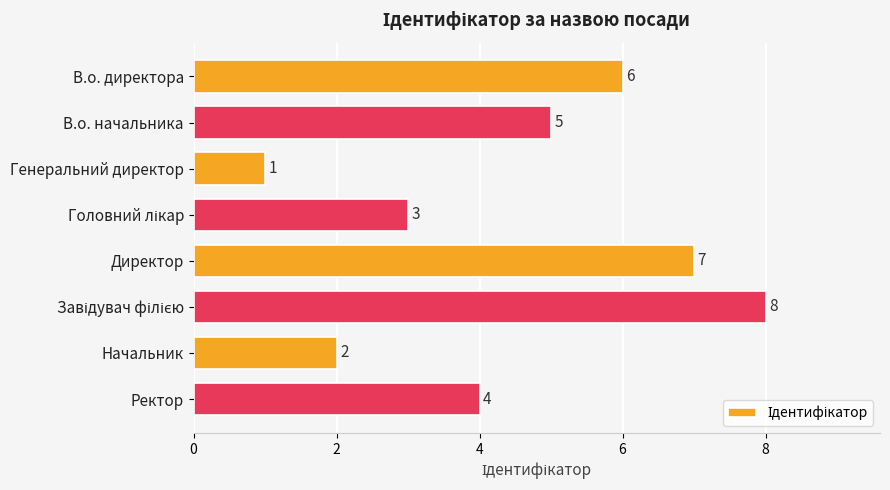

What is the maximum value shown in the chart?

8